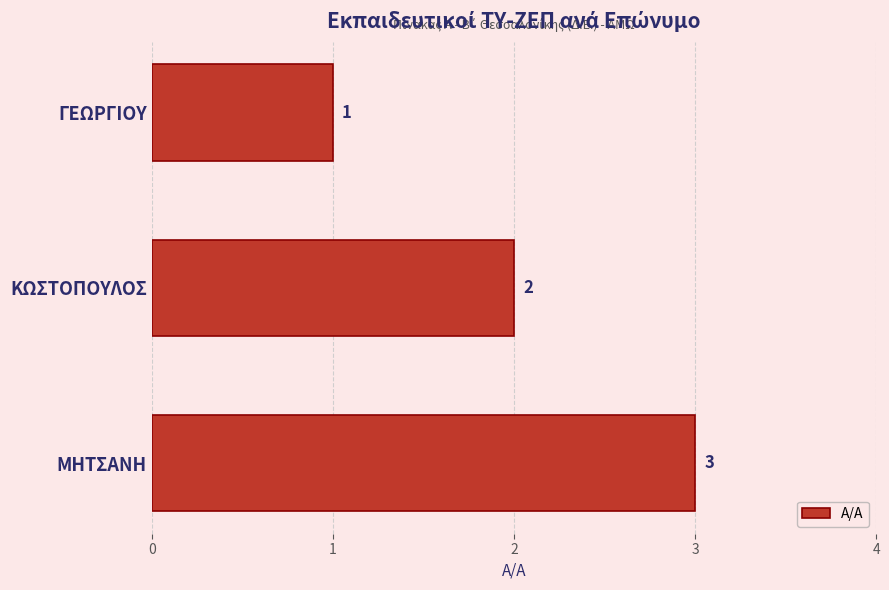

How many data points does each series have?

3